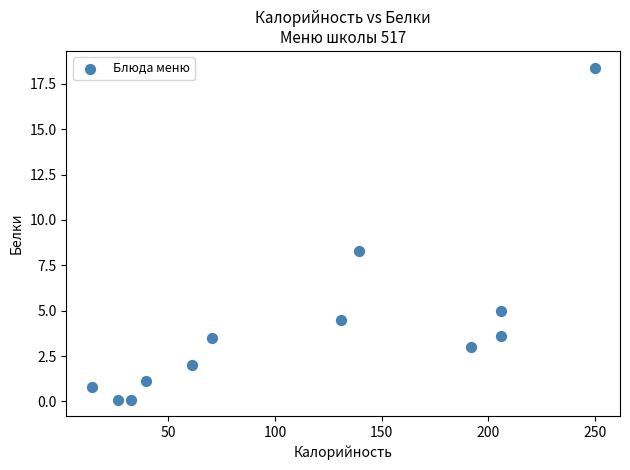

What is the range of Y values (max minus min)?

18.3